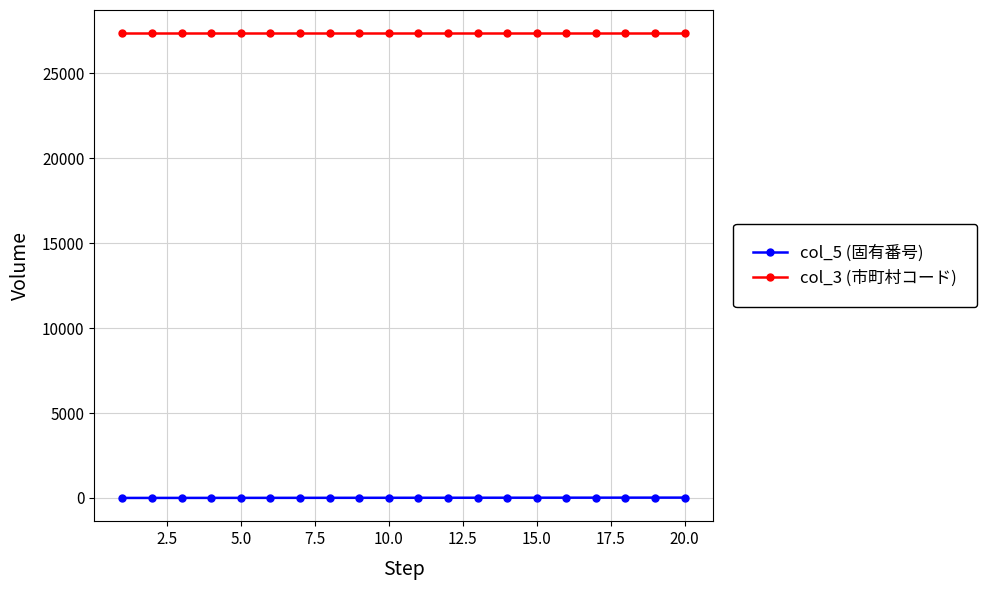

Which series has the largest total across all categories?

col_3 (市町村コード)